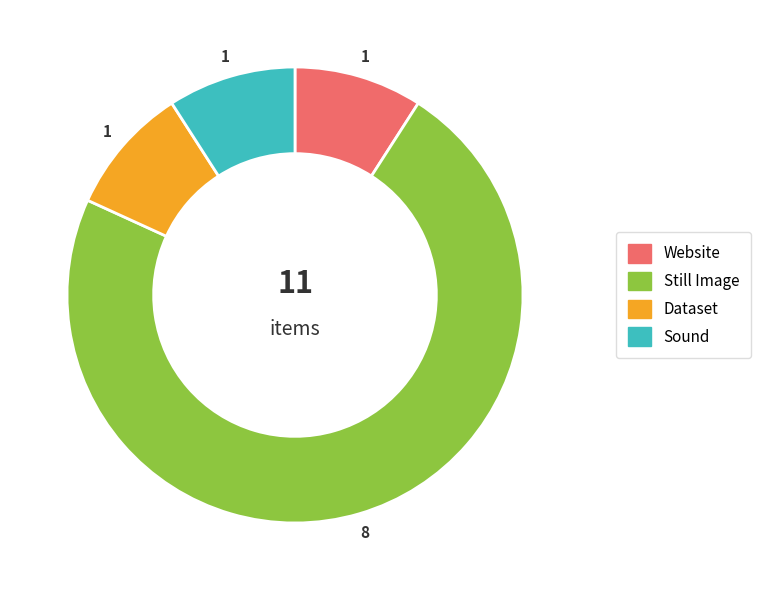

Do Dataset and Sound together represent more than half of the pie?

No